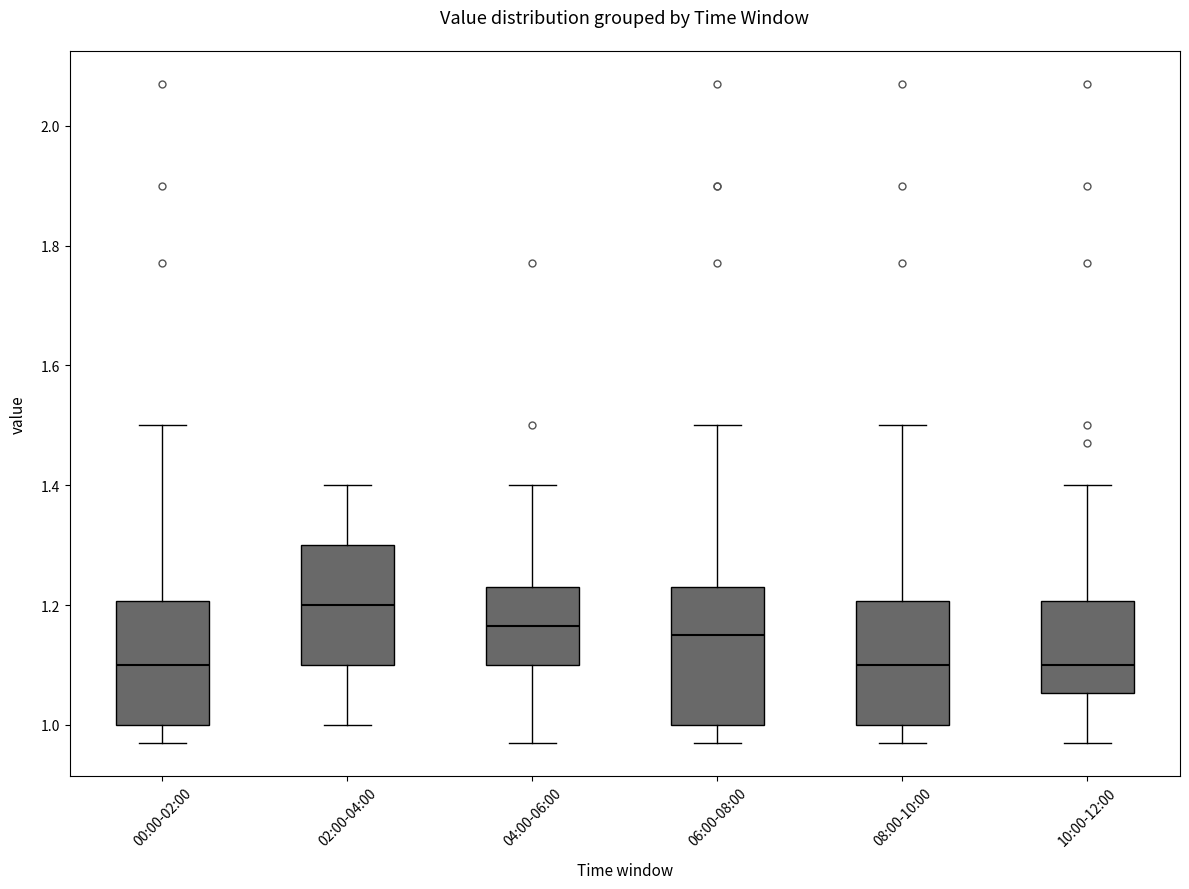

Reading left to right, read every box against the y-axis: the position of its median line, the range the box covers, and the ends of its whiskers. The values are not printed on the chart, so give them approximately, as read against the axis.

00:00-02:00: median 1.10, box 1.00 to 1.20, whiskers 0.98 to 1.50
02:00-04:00: median 1.20, box 1.10 to 1.30, whiskers 1.00 to 1.40
04:00-06:00: median 1.16, box 1.10 to 1.24, whiskers 0.98 to 1.40
06:00-08:00: median 1.16, box 1.00 to 1.24, whiskers 0.98 to 1.50
08:00-10:00: median 1.10, box 1.00 to 1.20, whiskers 0.98 to 1.50
10:00-12:00: median 1.10, box 1.06 to 1.20, whiskers 0.98 to 1.40